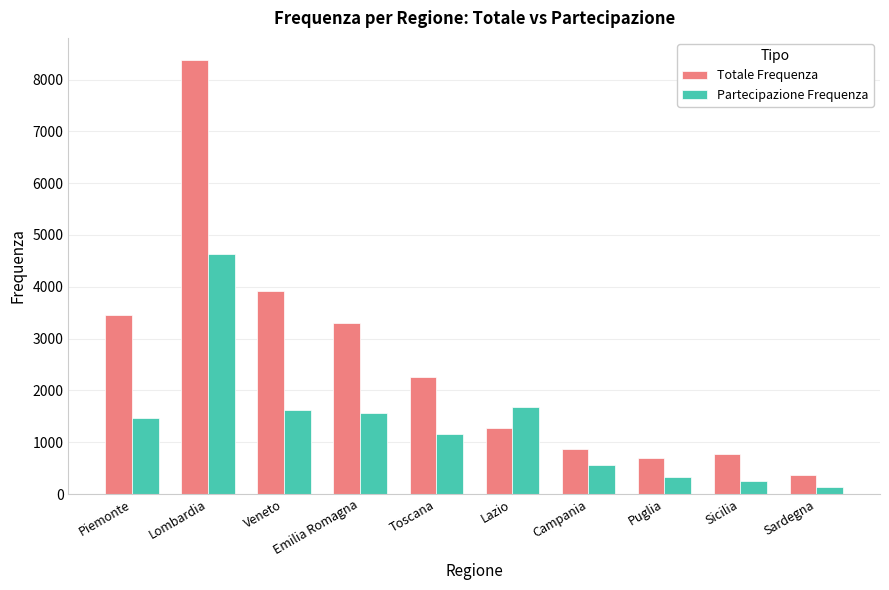

Is it true that Totale Frequenza equals 10956 at Lombardia?

False